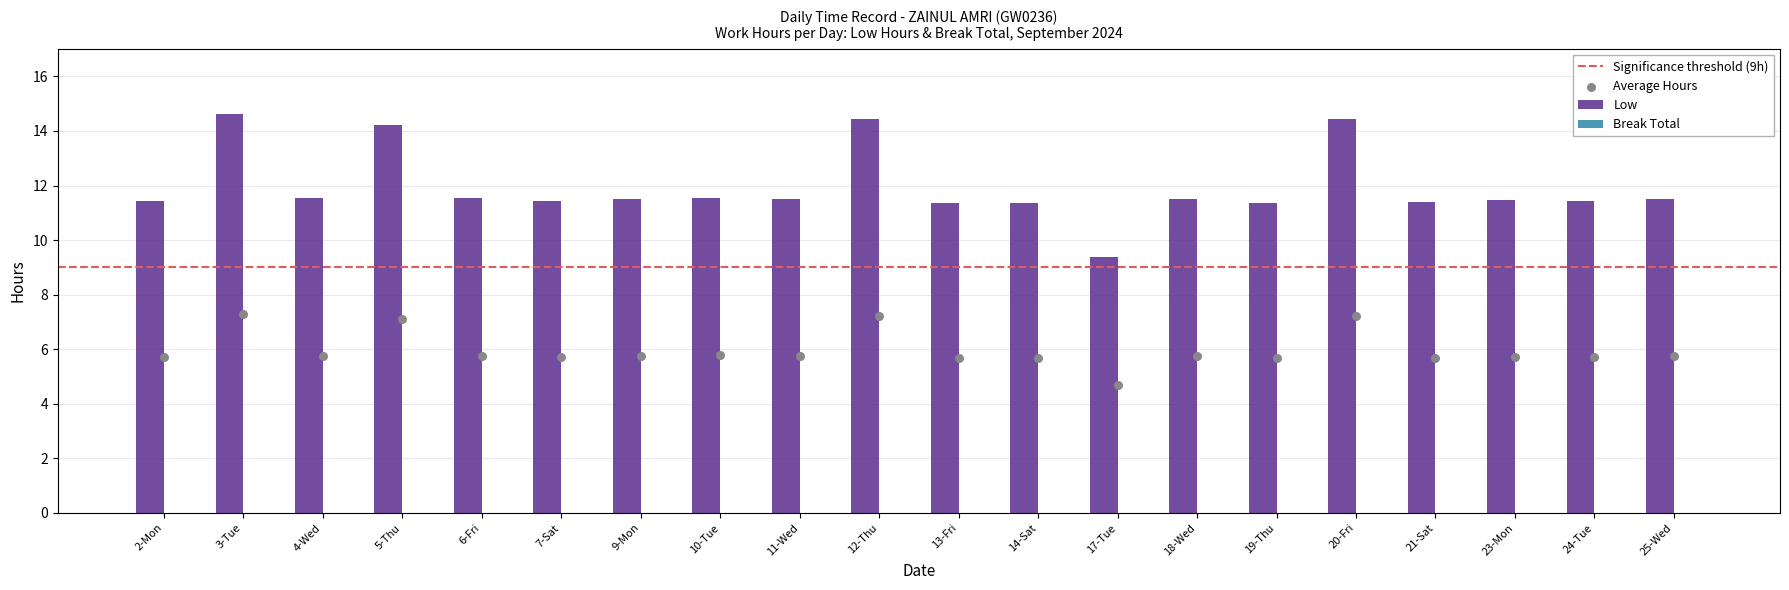

Approximately how many times larger is the value at 9-Mon compared to 17-Tue?

1.2